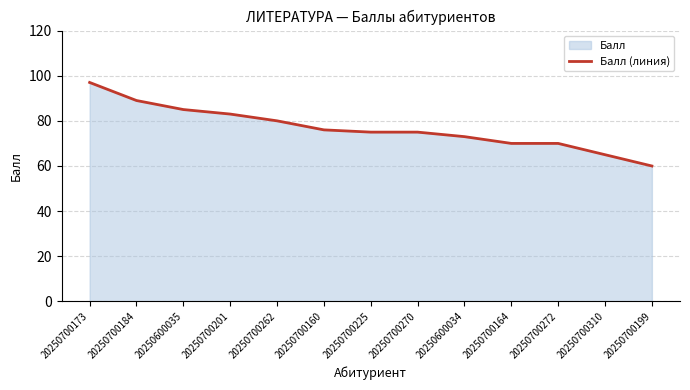

Read the value at 20250600035, to the nearest 5.

85